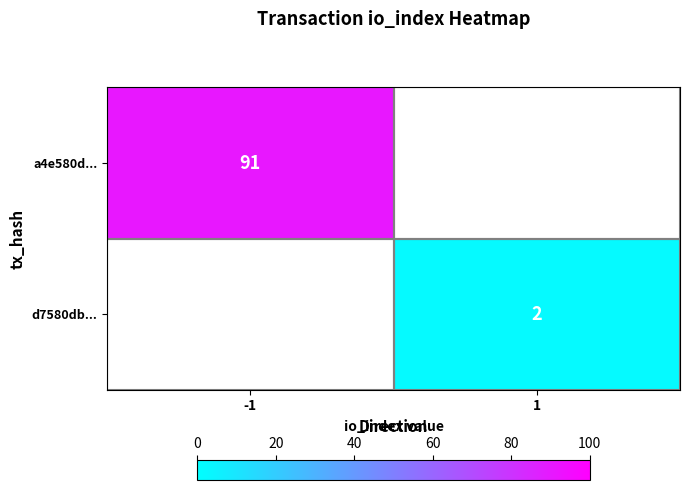

The value of d7580db... at 1 is 4. True or false?

False